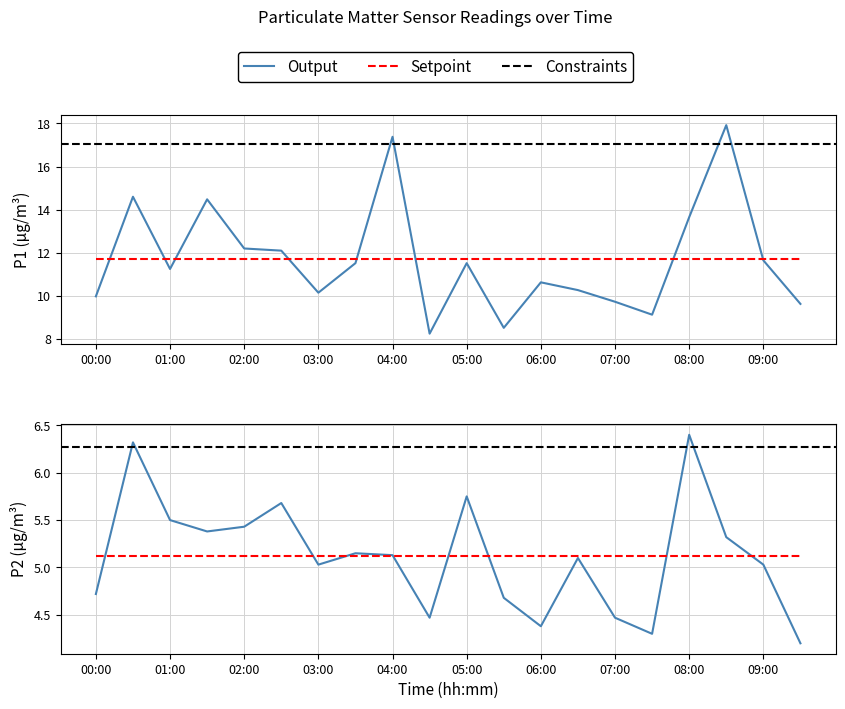

Which category has the highest value in the P2 series?

08:00